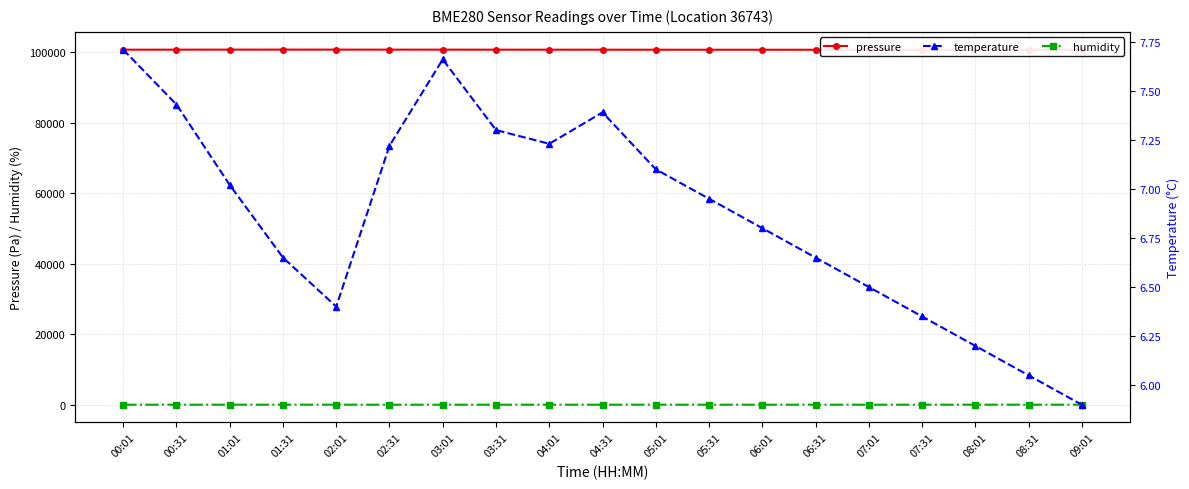

Reading left to right, transcribe all the data shown in this chart.

pressure: 100742.8	100749.1	100757.5	100763.1	100758.0	100754.2	100750.8	100745.2	100741.2	100737.1	100732.5	100728.8	100725.6	100722.4	100719.2	100716.0	100712.8	100709.6	100706.4
humidity: 80.3	81.5	85.4	90.0	90.4	83.0	80.9	82.2	82.4	82.1	83.5	84.1	84.7	85.3	85.9	86.5	87.1	87.7	88.3
temperature: 7.7	7.4	7.0	6.7	6.4	7.2	7.7	7.3	7.2	7.4	7.1	7.0	6.8	6.7	6.5	6.3	6.2	6.0	5.9